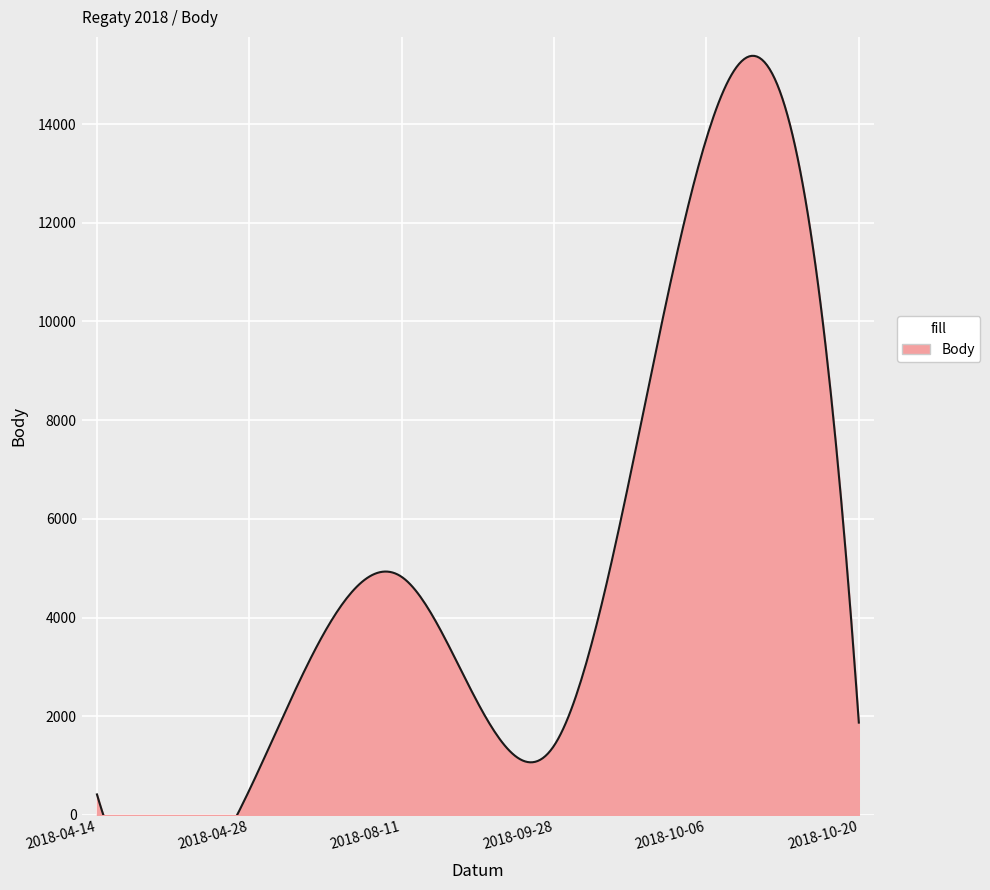

At which category does the data reach its first local valley?

2018-09-28